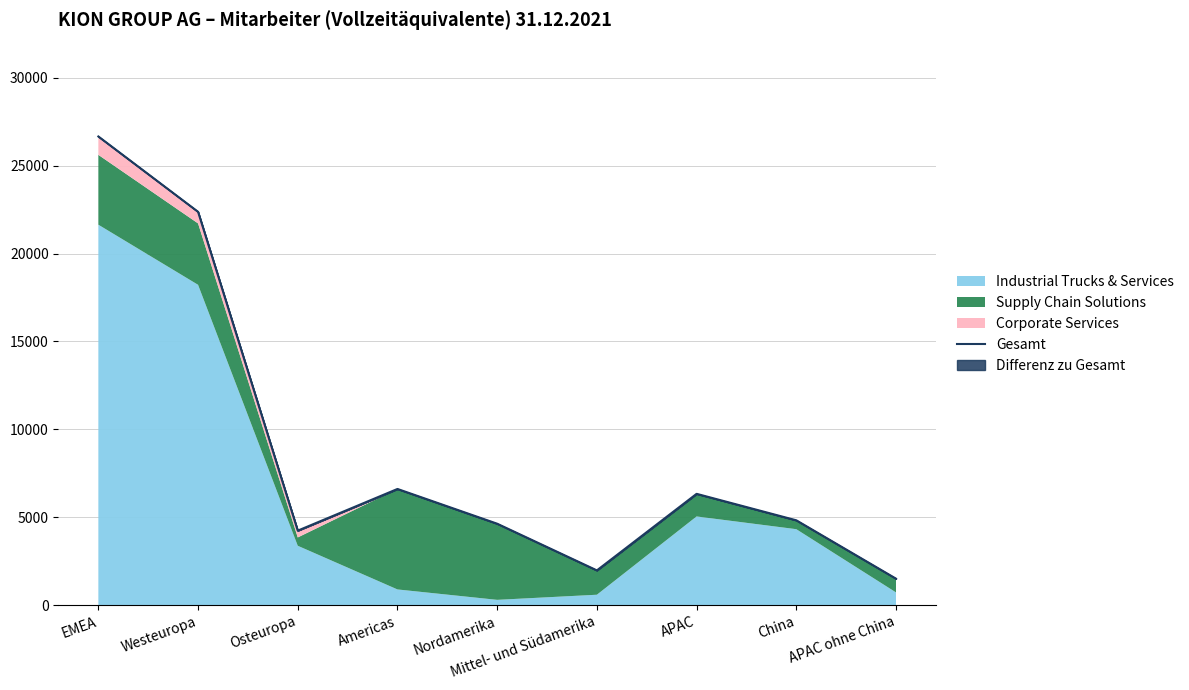

The value at Mittel- und Südamerika is 1977. True or false?

True